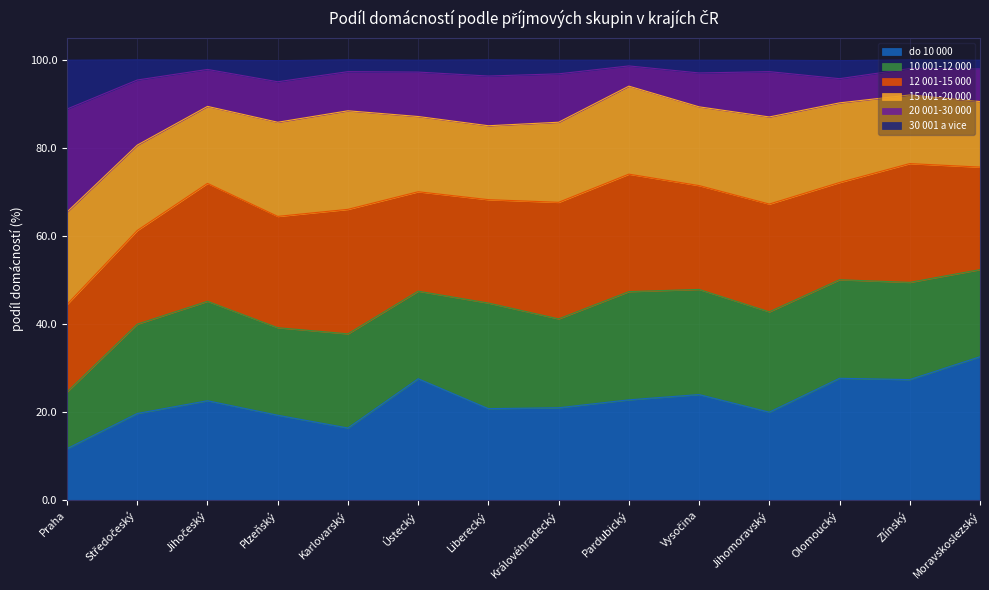

Does the chart have visible grid lines?

Yes